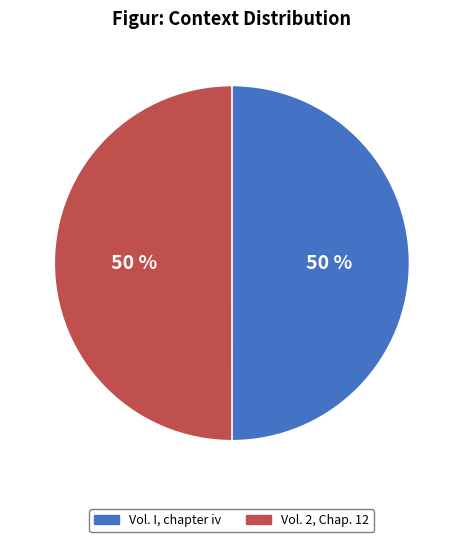

To the nearest percent, what portion does Vol. I, chapter iv represent?

50%